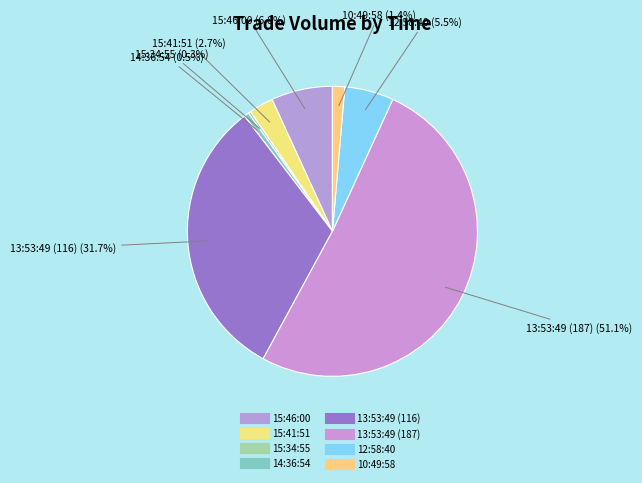

How many slices are in this pie chart?

8